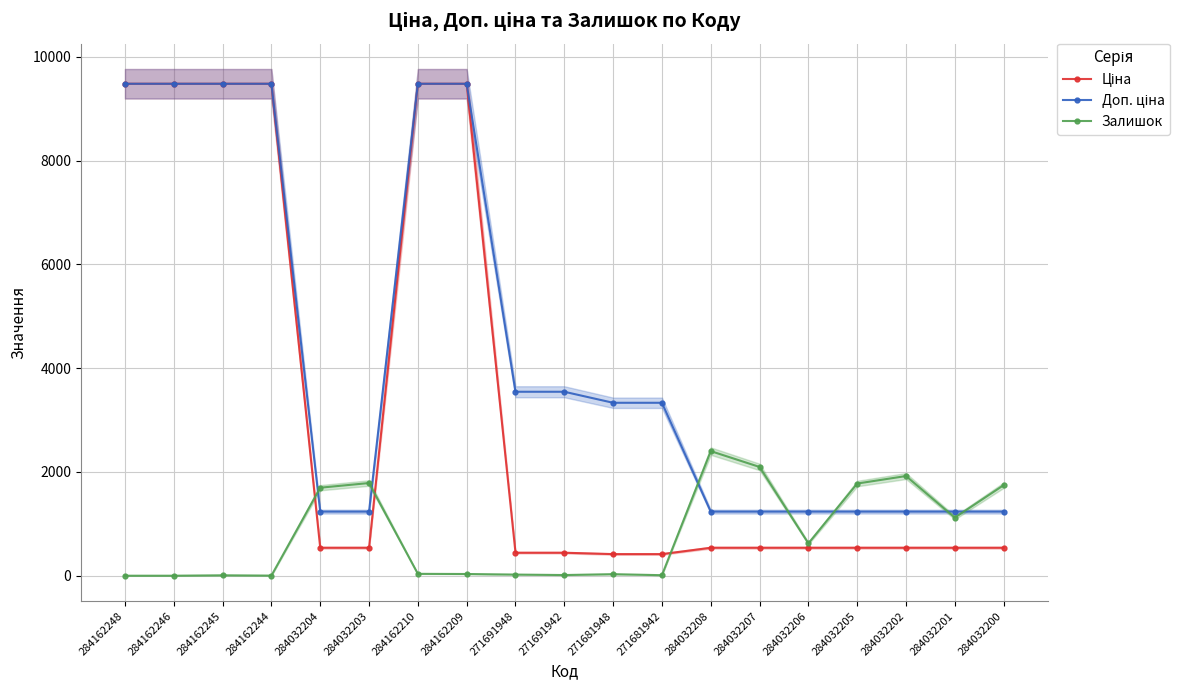

The Залишок series shows 0.0 at 284162246. True or false?

True